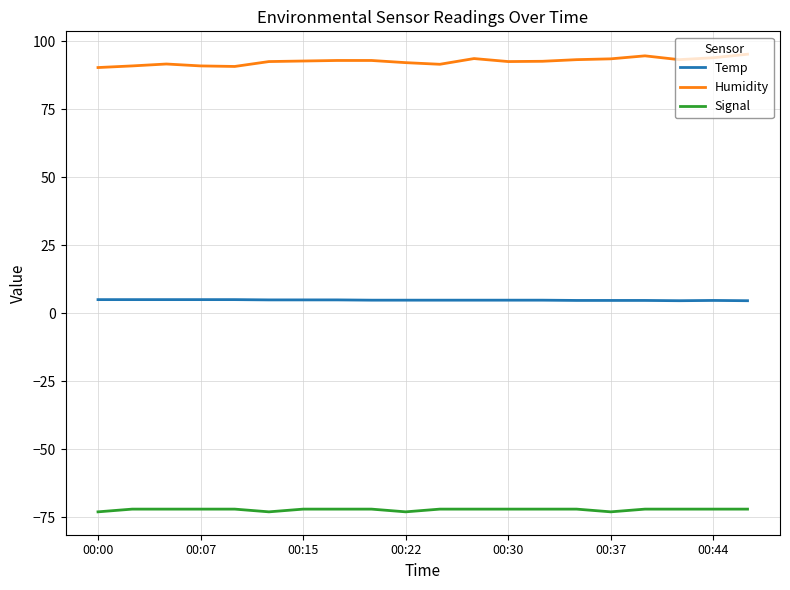

Which series has the largest total across all categories?

Humidity